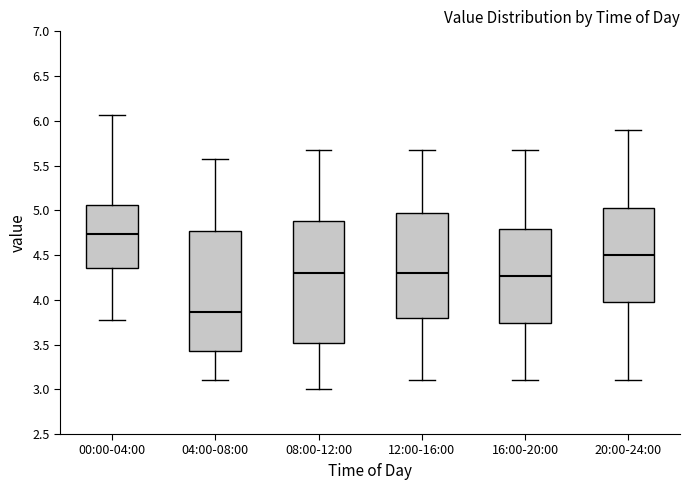

Reading left to right, transcribe this box plot: for each box, give where its median line is, the range the box spans, and where its two whiskers end, as read against the y-axis. The values are not printed on the chart, so give them approximately, as read against the axis.

00:00-04:00: median 4.75, box 4.35 to 5.05, whiskers 3.75 to 6.05
04:00-08:00: median 3.85, box 3.40 to 4.75, whiskers 3.10 to 5.55
08:00-12:00: median 4.30, box 3.50 to 4.90, whiskers 3.00 to 5.65
12:00-16:00: median 4.30, box 3.80 to 4.95, whiskers 3.10 to 5.65
16:00-20:00: median 4.25, box 3.75 to 4.80, whiskers 3.10 to 5.65
20:00-24:00: median 4.50, box 3.95 to 5.05, whiskers 3.10 to 5.90